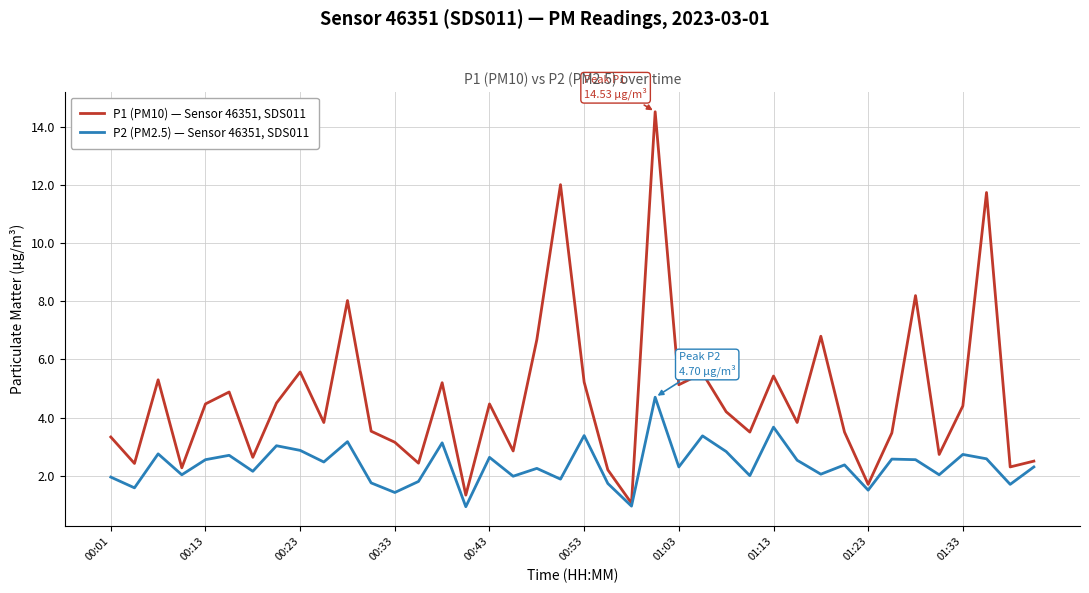

Rank the series by their average value, from lowest to highest.

P2 (PM2.5) — Sensor 46351, SDS011, P1 (PM10) — Sensor 46351, SDS011